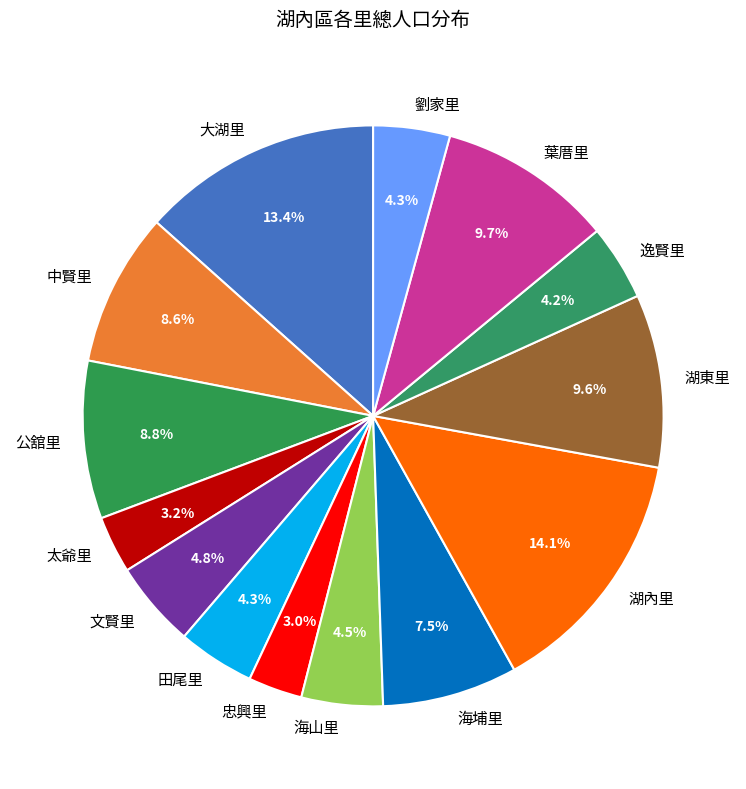

Count the number of slices in the pie.

14